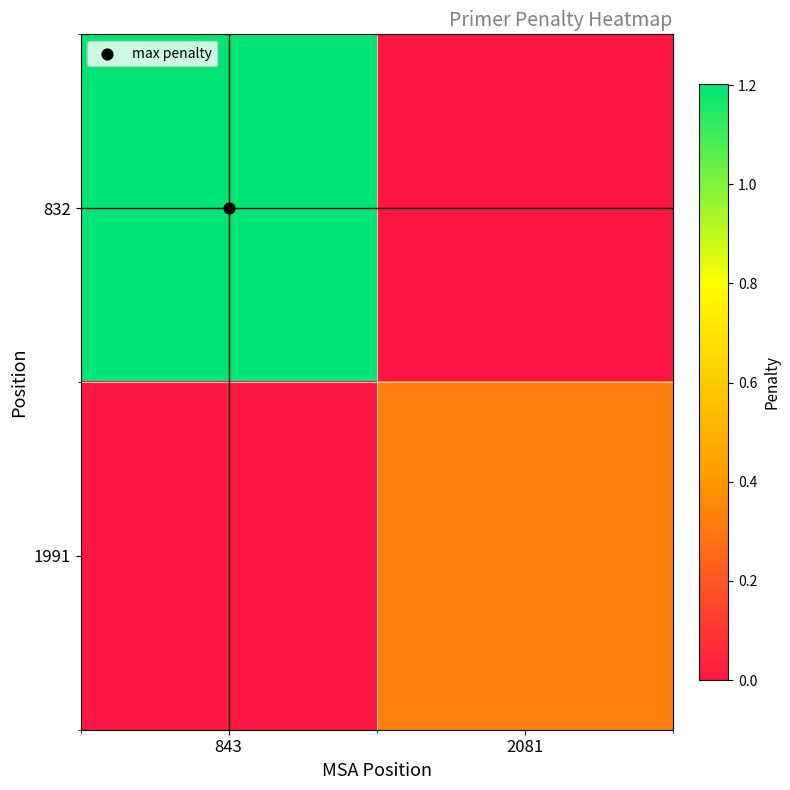

Which series has the widest spread of values?

832